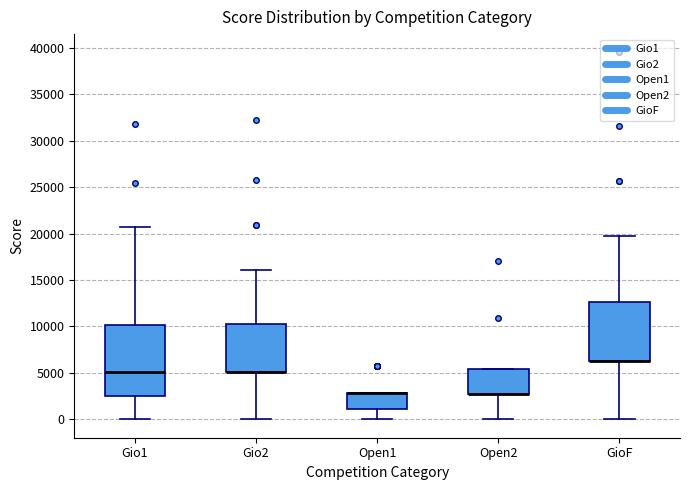

Reading left to right, transcribe this box plot: for each box, give where its median line is, the range the box spans, and where its two whiskers end, as read against the y-axis. The values are not printed on the chart, so give them approximately, as read against the axis.

Gio1: median 5000, box 2500 to 10000, whiskers 0 to 20500
Gio2: median 5000 (drawn on the box's lower edge), box 5000 to 10500, whiskers 0 to 16000
Open1: median 3000 (drawn on the box's upper edge), box 1000 to 3000, whiskers 0 to 3000
Open2: median 2500 (drawn on the box's lower edge), box 2500 to 5500, whiskers 0 to 5500
GioF: median 6500 (drawn on the box's lower edge), box 6500 to 12500, whiskers 0 to 20000